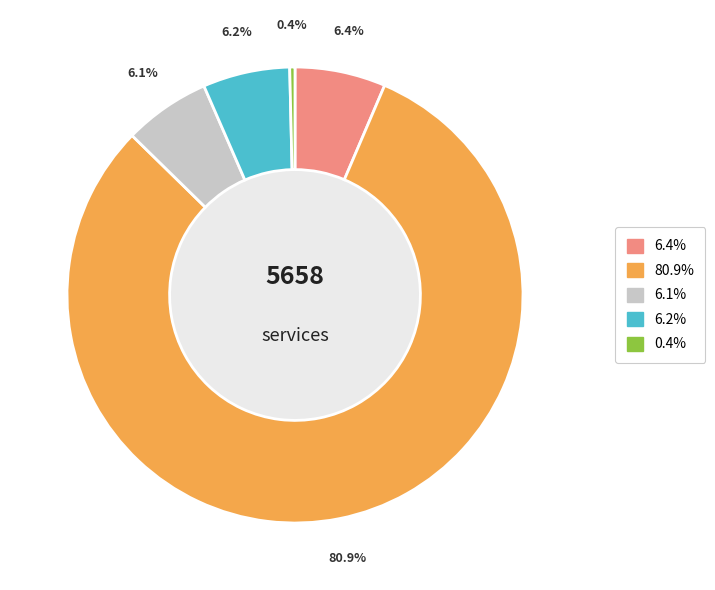

Which category has the biggest portion of the pie?

80.9%